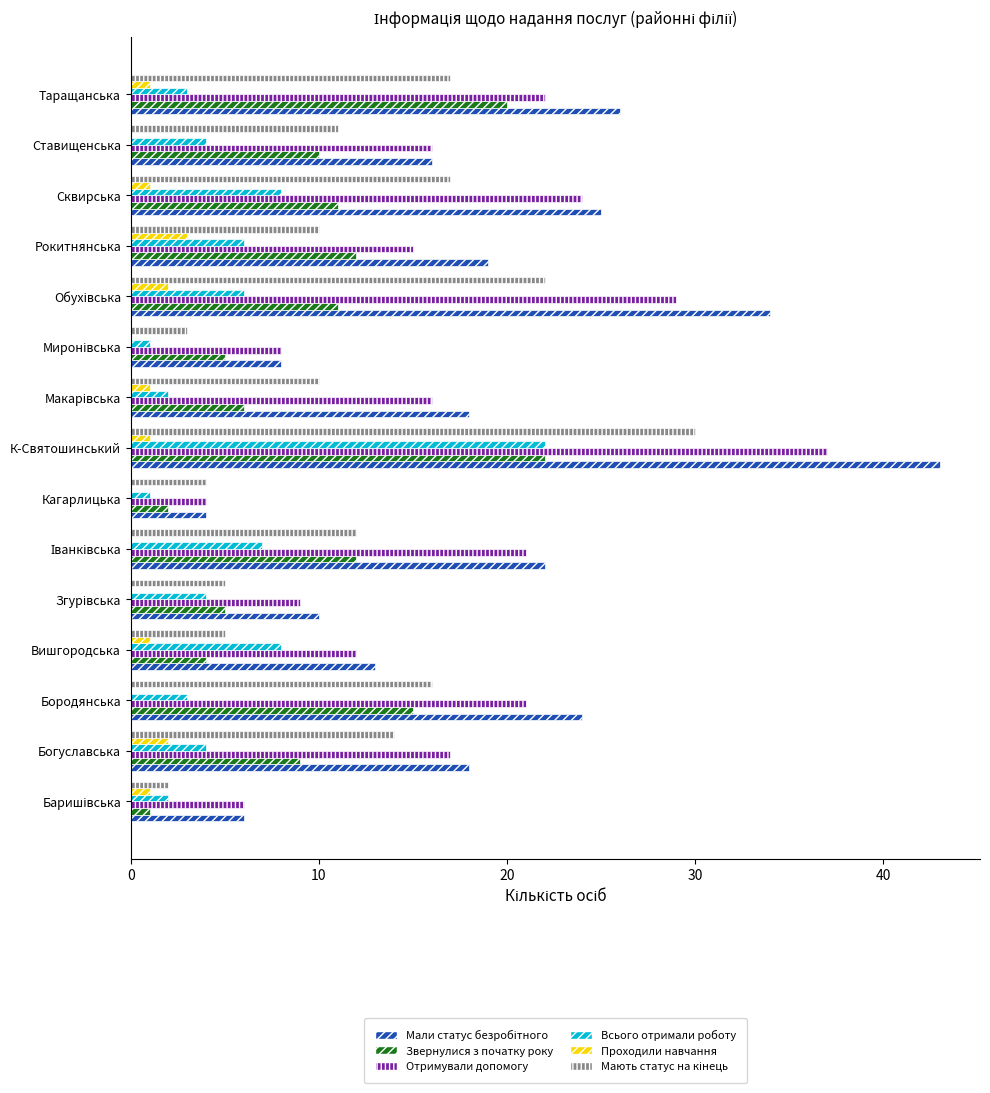

At which category is the sum across all series the highest?

К-Святошинський